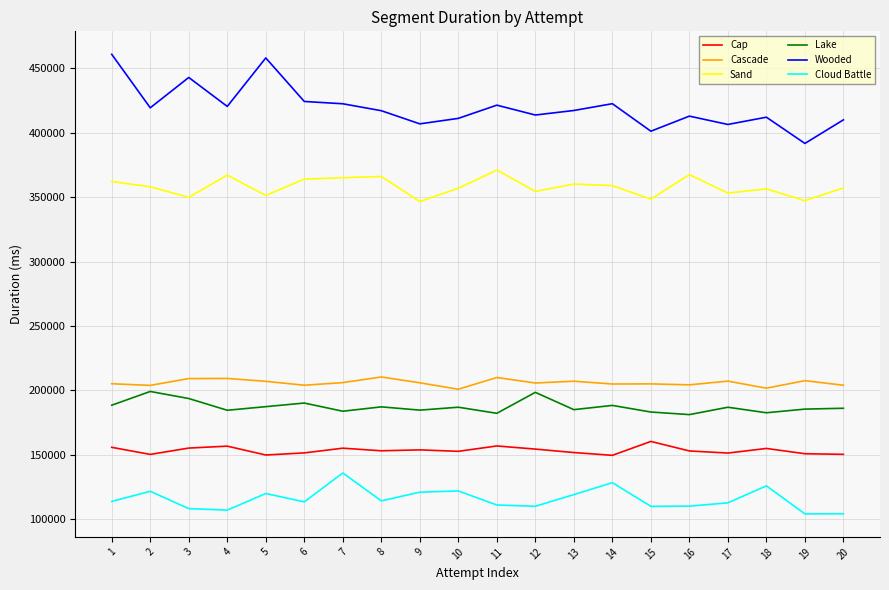

True or false: Wooded has a value of 106775 at 4.

False